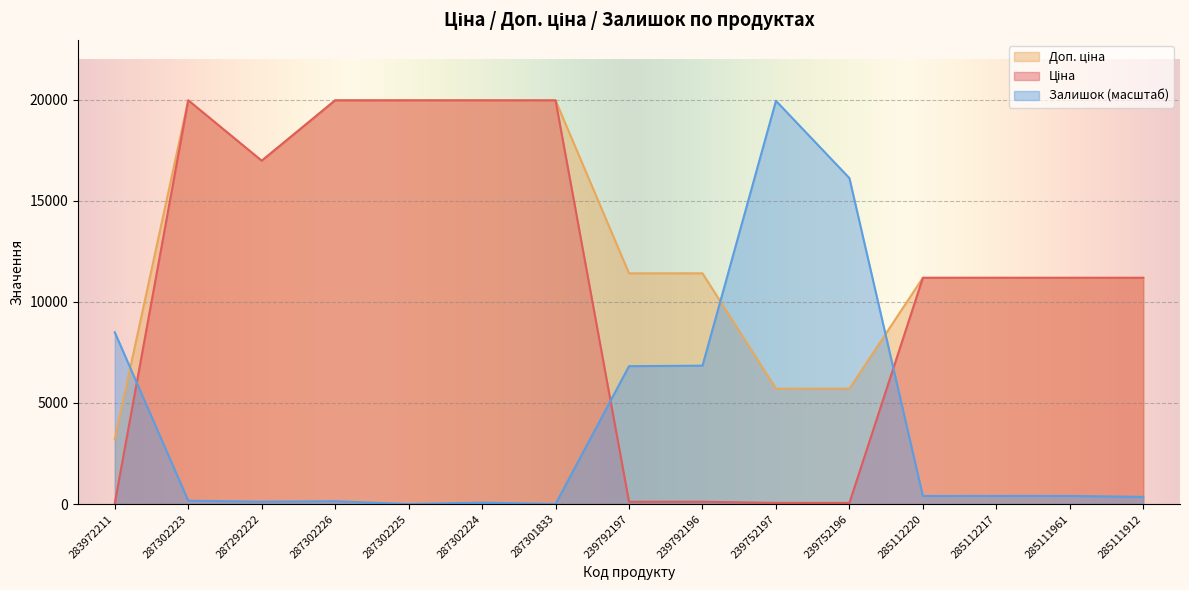

Reading right to left, extract all data points from this chart.

Ціна: 285111912=11188.2	285111961=11188.2	285112217=11188.2	285112220=11188.2	239752196=57.0	239752197=57.0	239792196=114.1	239792197=114.1	287301833=19964.2	287302224=19964.2	287302225=19964.2	287302226=19964.2	287292222=16976.3	287302223=19964.2	283972211=32.0
Доп. ціна: 285111912=11188.2	285111961=11188.2	285112217=11188.2	285112220=11188.2	239752196=5705.0	239752197=5705.0	239792196=11410.0	239792197=11410.0	287301833=19964.2	287302224=19964.2	287302225=19964.2	287302226=19964.2	287292222=16976.3	287302223=19964.2	283972211=3205.0
Залишок: 285111912=354.0	285111961=401.2	285112217=401.2	285112220=401.2	239752196=16117.6	239752197=19940.6	239792196=6843.5	239792197=6819.9	287301833=0.0	287302224=70.8	287302225=0.0	287302226=141.6	287292222=118.0	287302223=165.2	283972211=8495.4